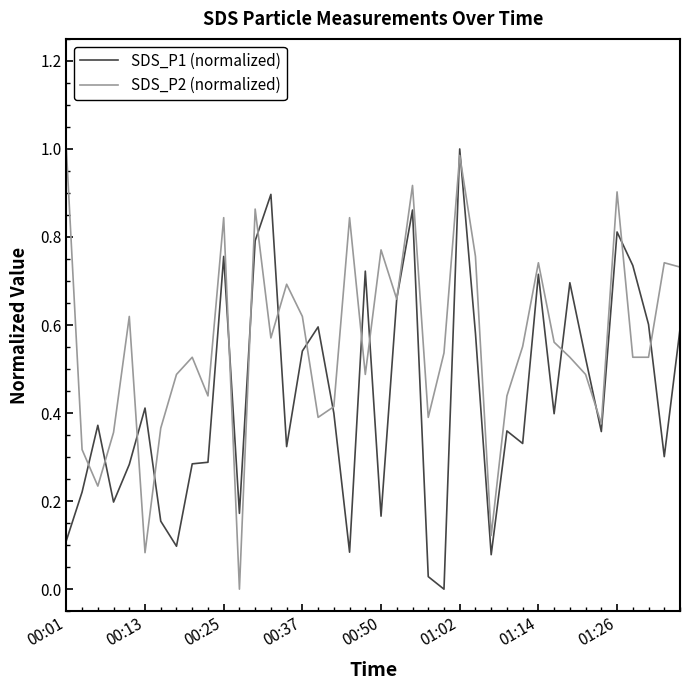

List the series in order of their overall mean, lowest first.

SDS_P1 (normalized), SDS_P2 (normalized)